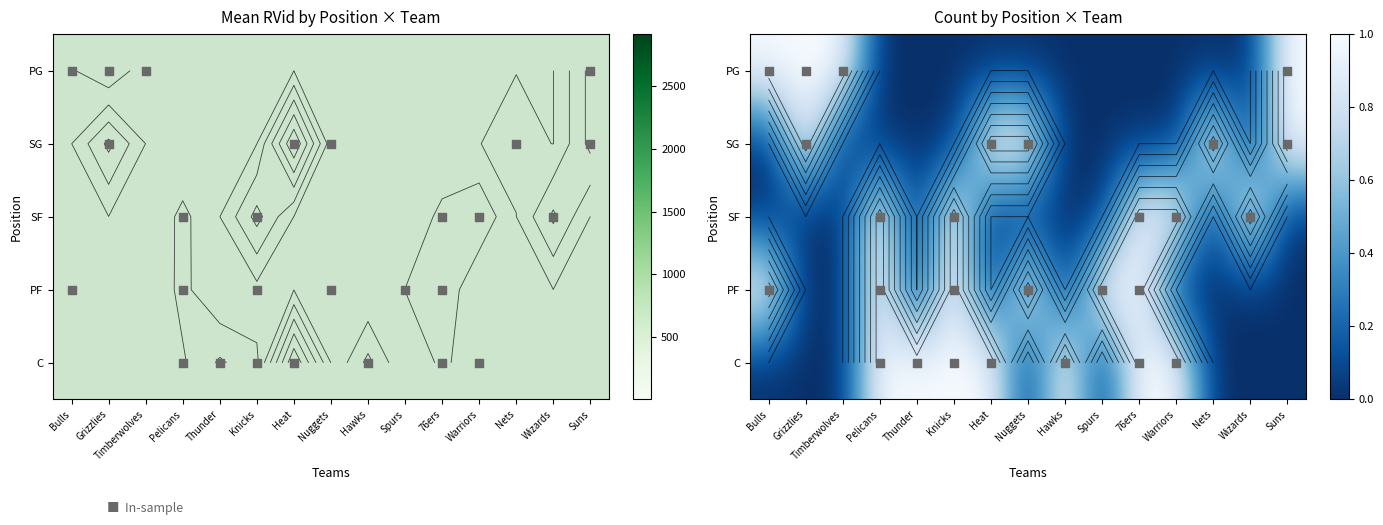

At which category is the sum across all series the highest?

Pelicans